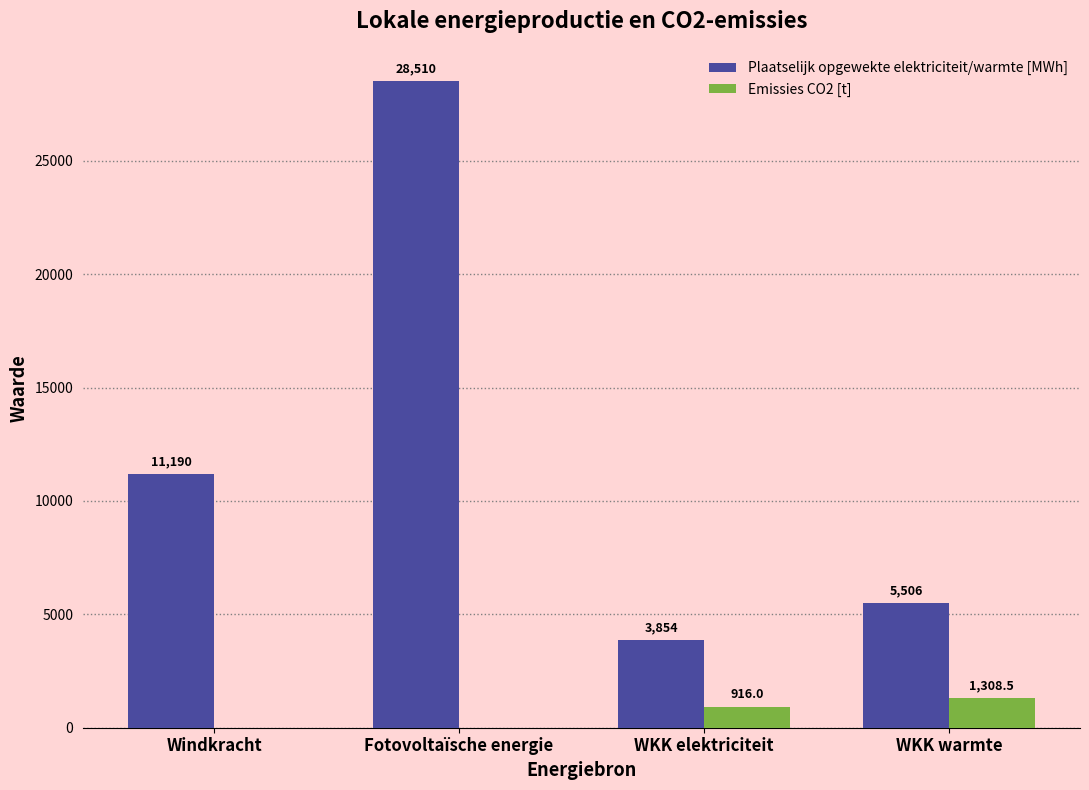

Is the value of Plaatselijk opgewekte elektriciteit/warmte [MWh] at WKK elektriciteit greater than the value of Emissies CO2 [t] at WKK warmte?

Yes